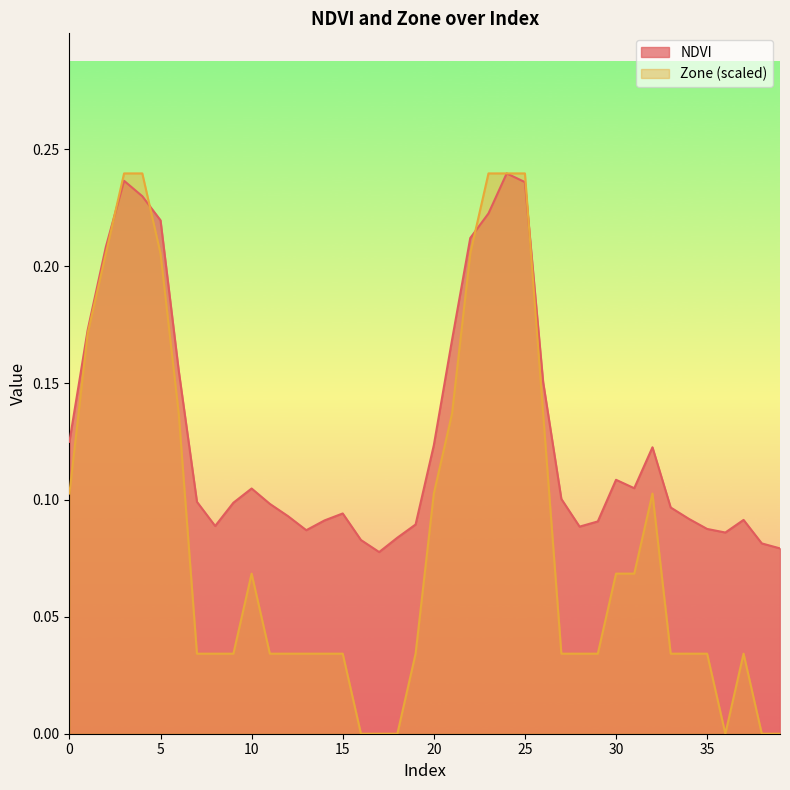

The NDVI series shows 0.1 at 30. True or false?

False